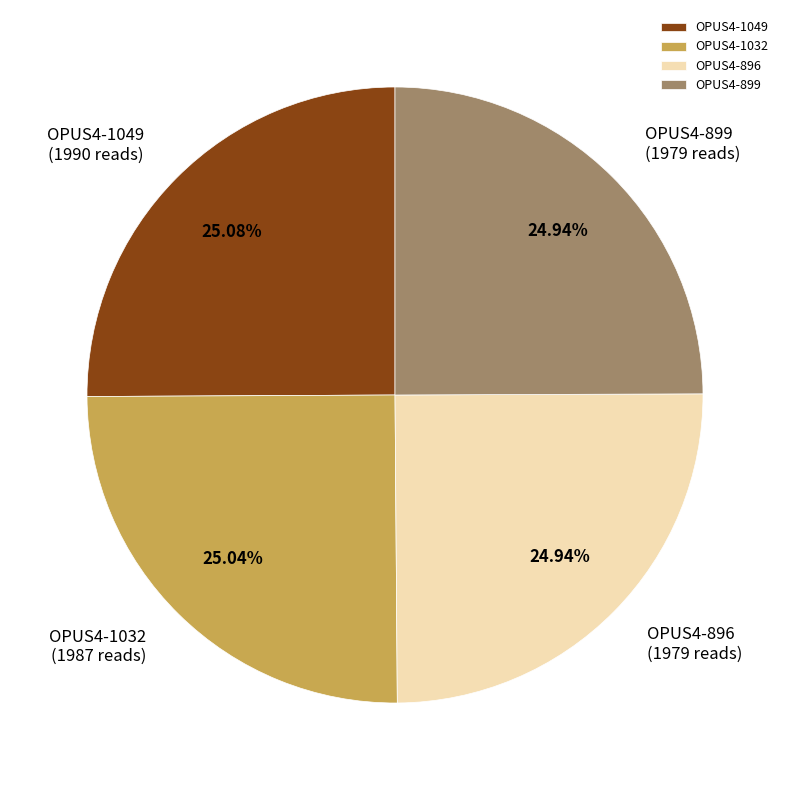

Is there a majority slice in this chart?

No